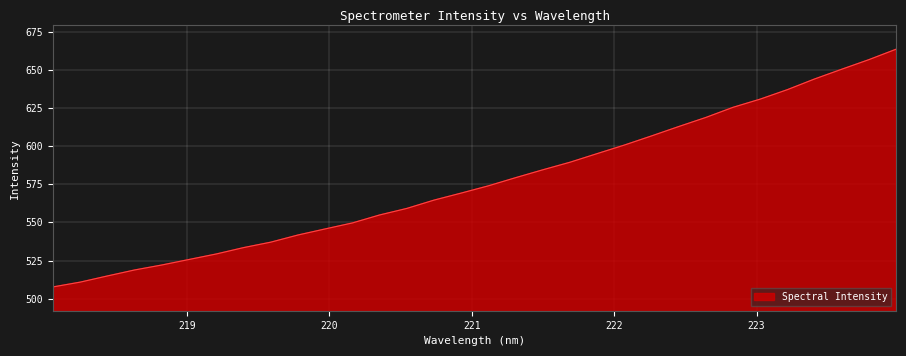

What is the minimum value shown in the chart?

507.7